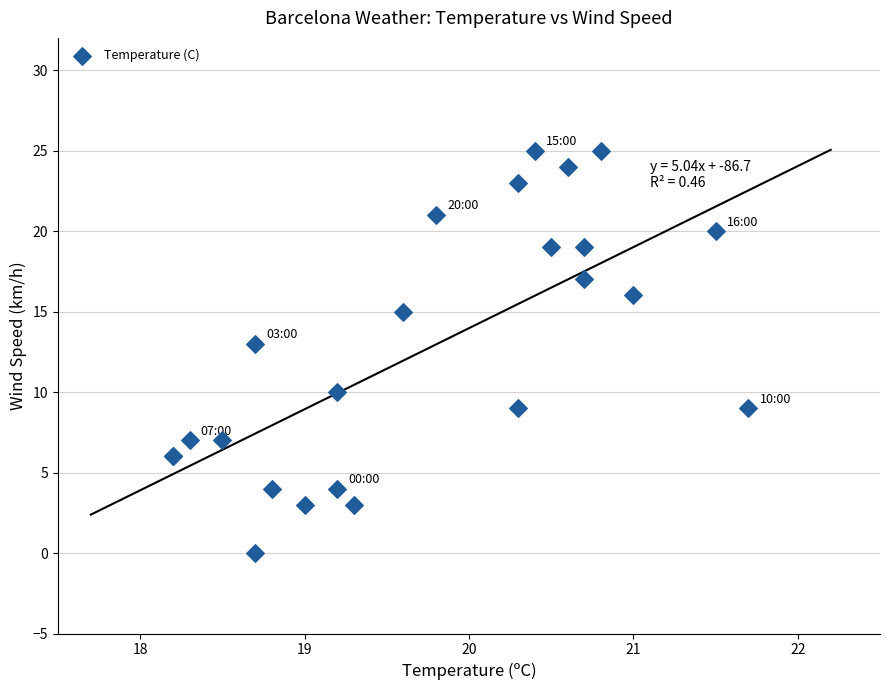

What Y value in the scatter plot is closest to 12?

13